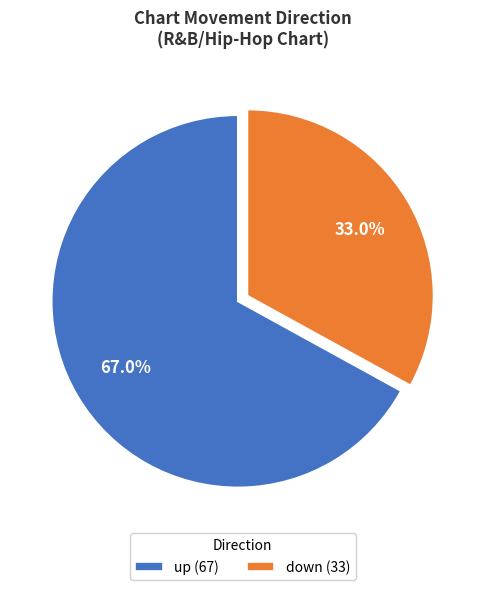

Does any single category account for the majority?

Yes